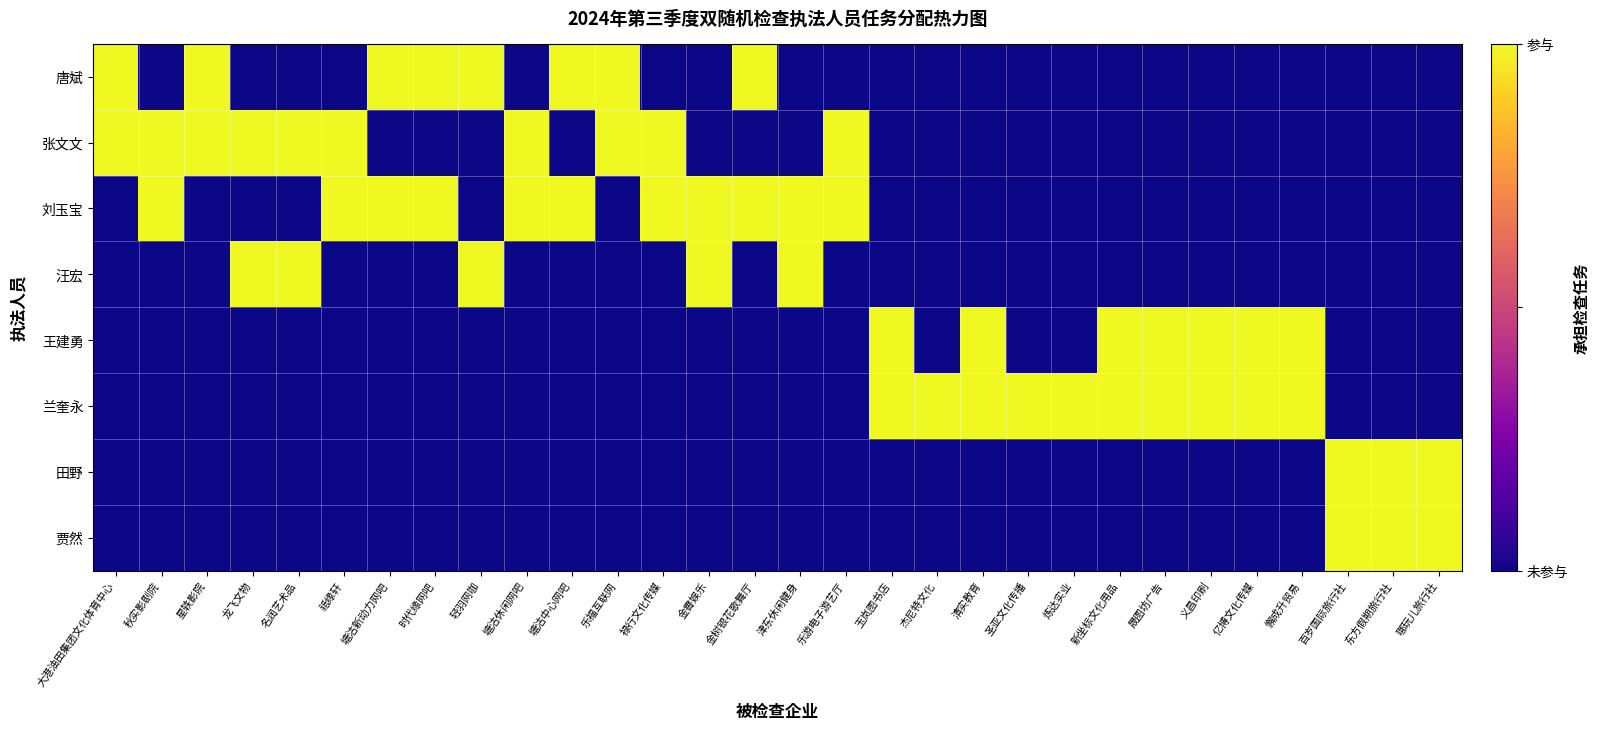

Which series has the largest range (max minus min)?

唐斌